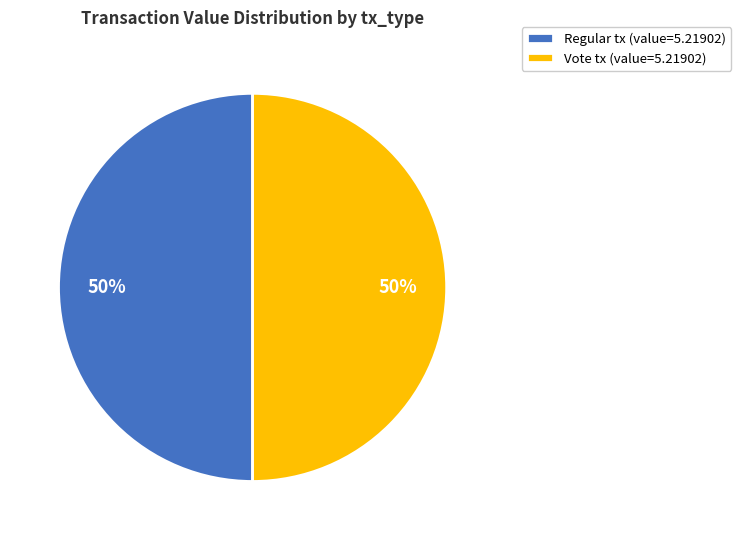

To the nearest percent, what is the combined percentage of Vote tx (value=5.21902) and Regular tx (value=5.21902)?

100%